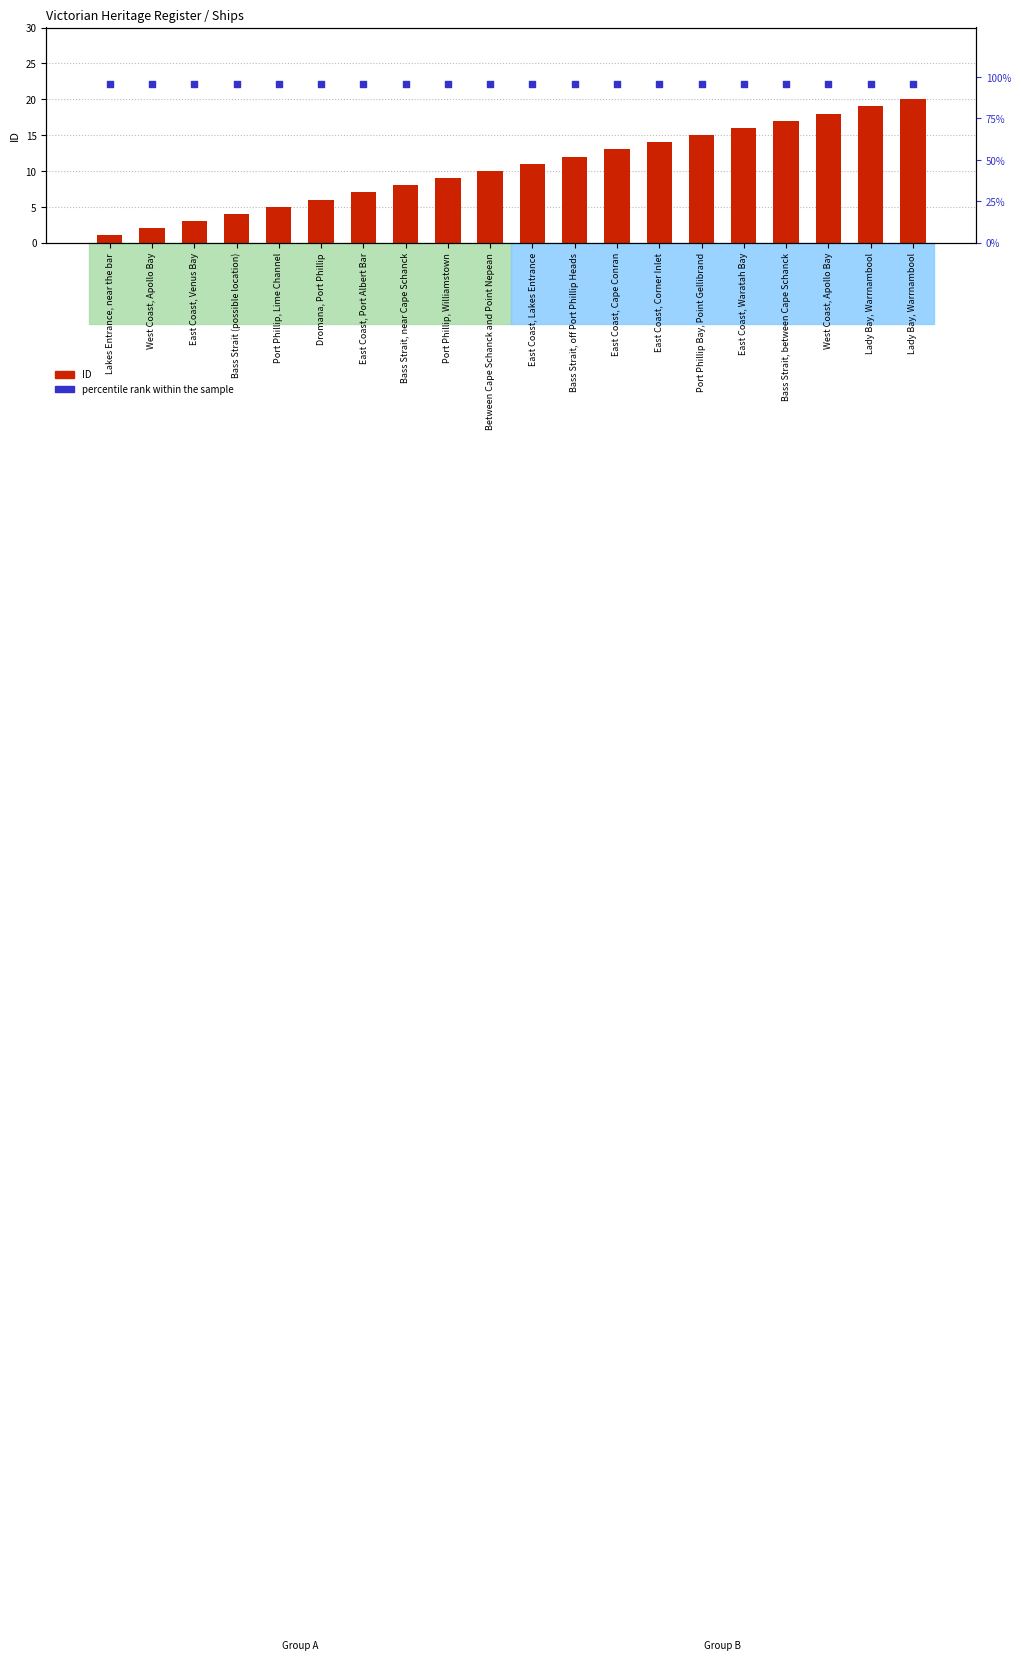

Which series has the largest total across all categories?

percentile rank within the sample